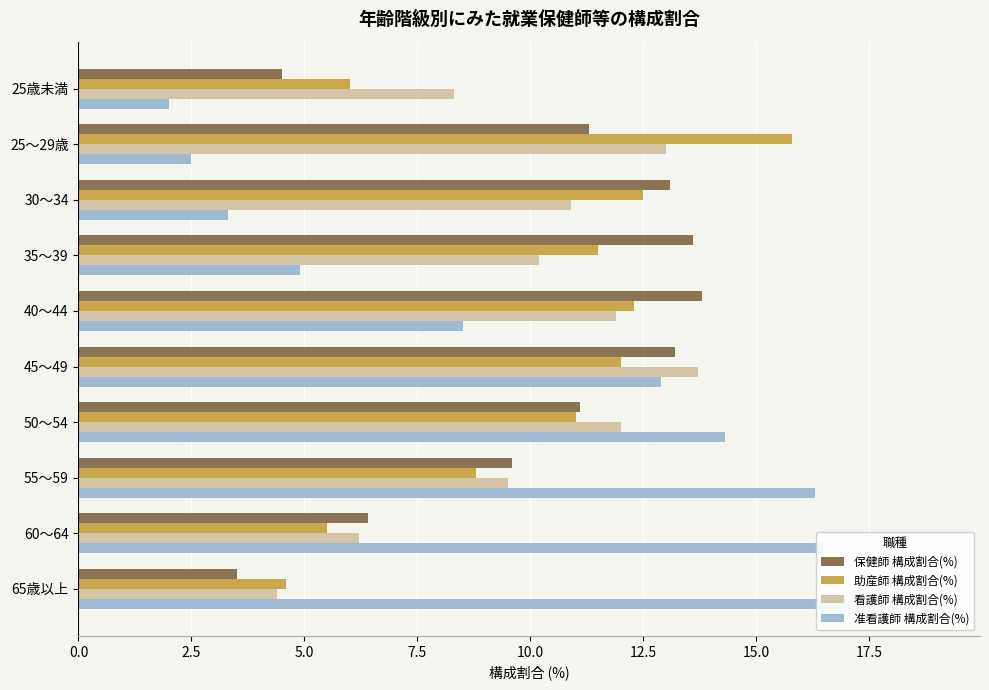

Rank the series by their maximum value, from lowest to highest.

看護師 構成割合(%), 保健師 構成割合(%), 助産師 構成割合(%), 准看護師 構成割合(%)